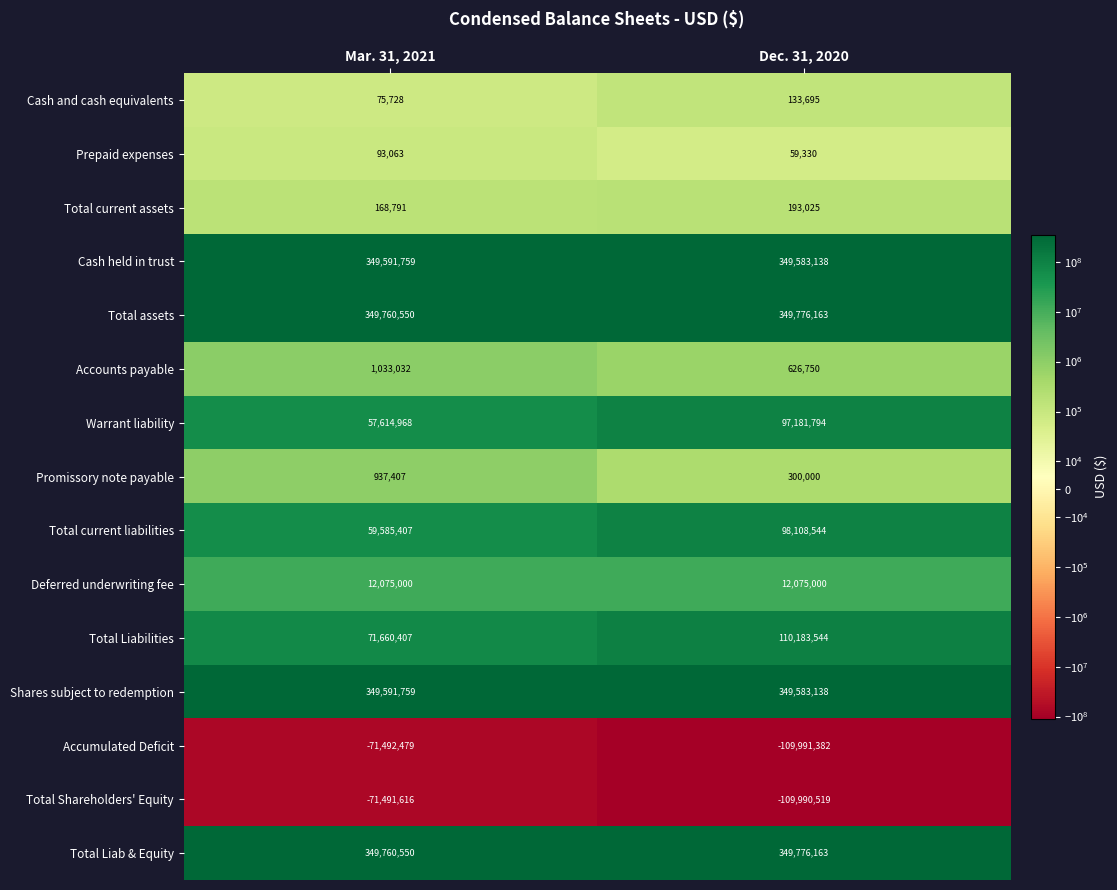

Between Mar. 31, 2021 and Dec. 31, 2020, which series saw the biggest shift?

Warrant liability